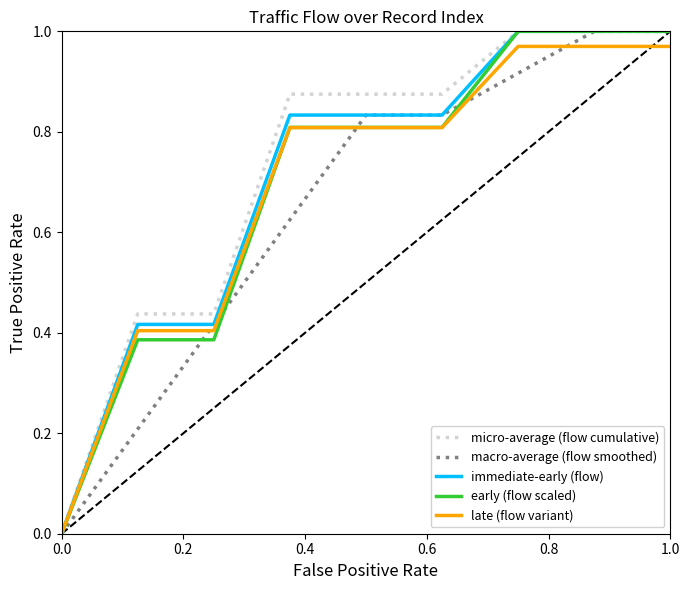

Which series has the widest spread of values?

micro-average (flow cumulative)